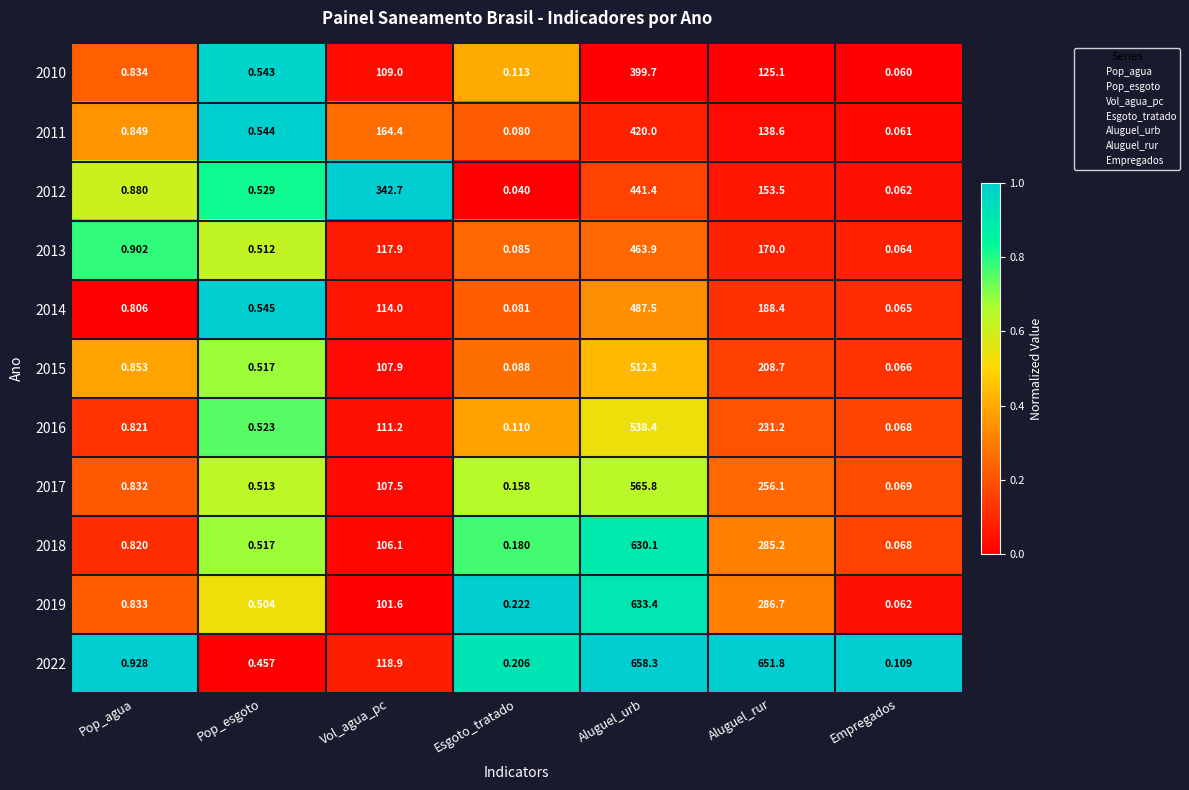

Which category has the highest value across all series?

Aluguel_urb